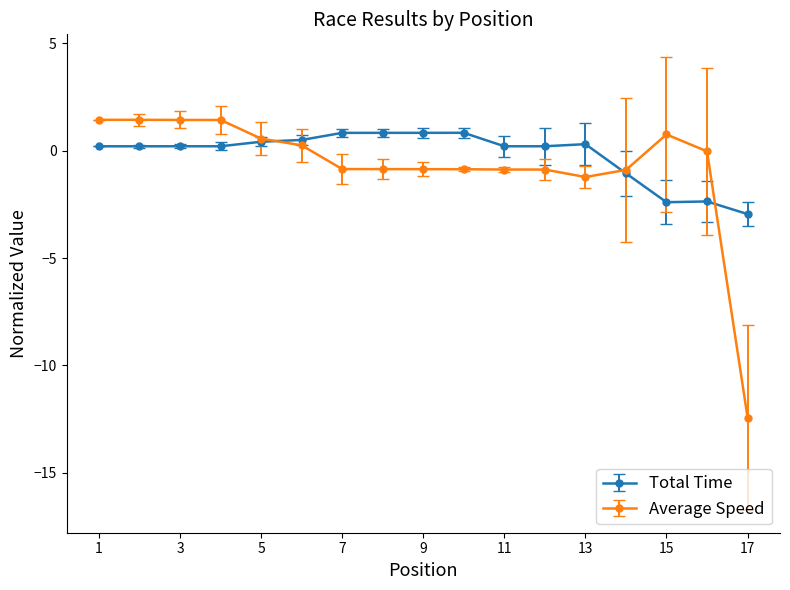

Which series has the widest spread of values?

Average Speed